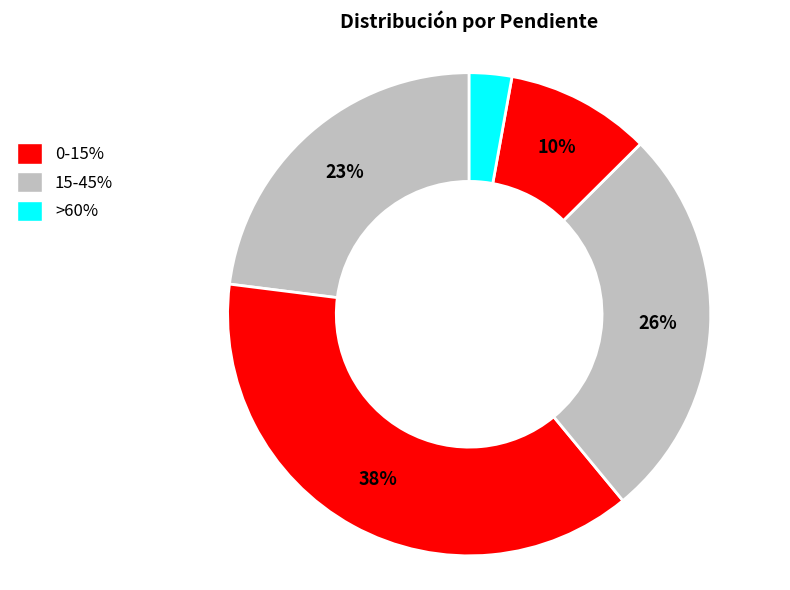

Is there any slice that represents more than half of the pie?

No